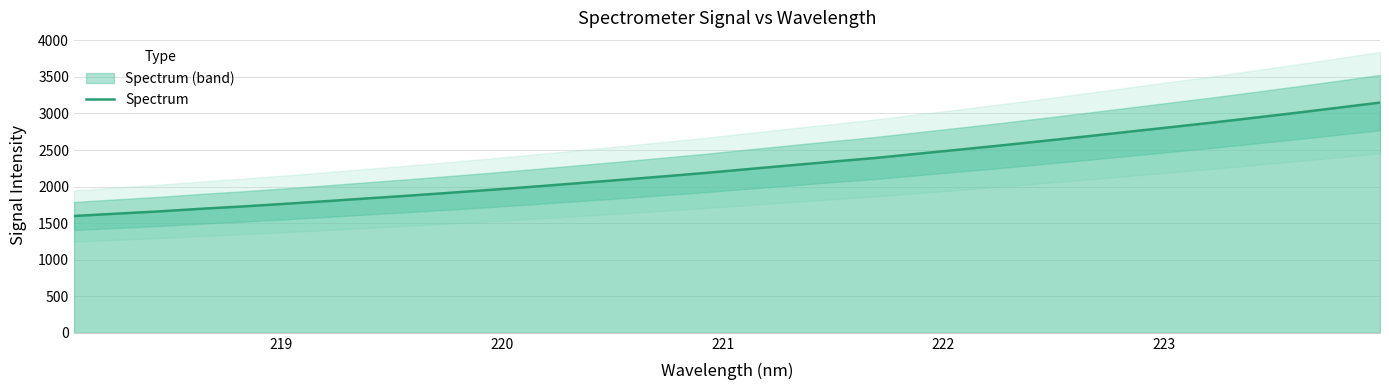

What is the minimum value for Spectrum?

1597.8